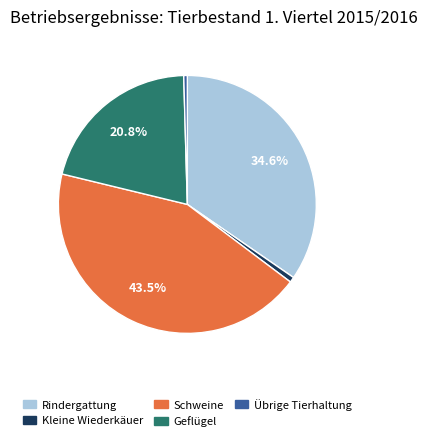

Is the sum of Geflügel and Schweine greater than half?

Yes